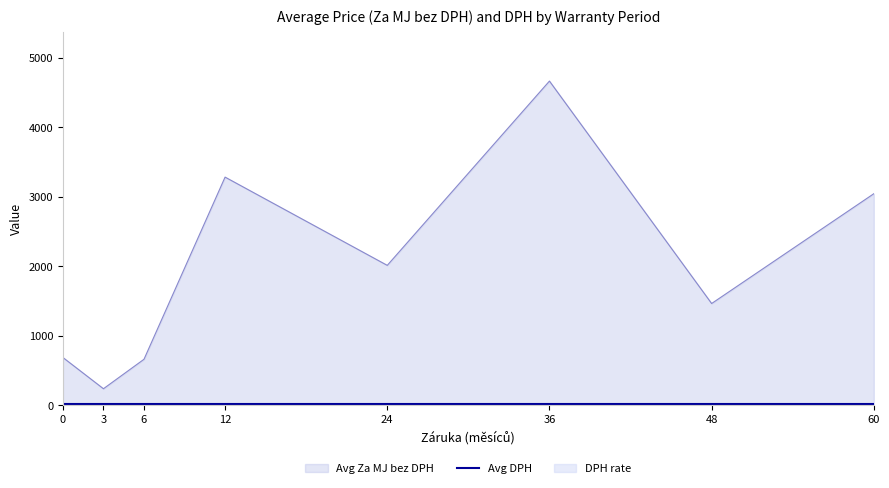

What is the difference between the maximum and minimum values in the Avg Za MJ bez DPH series?

4427.3